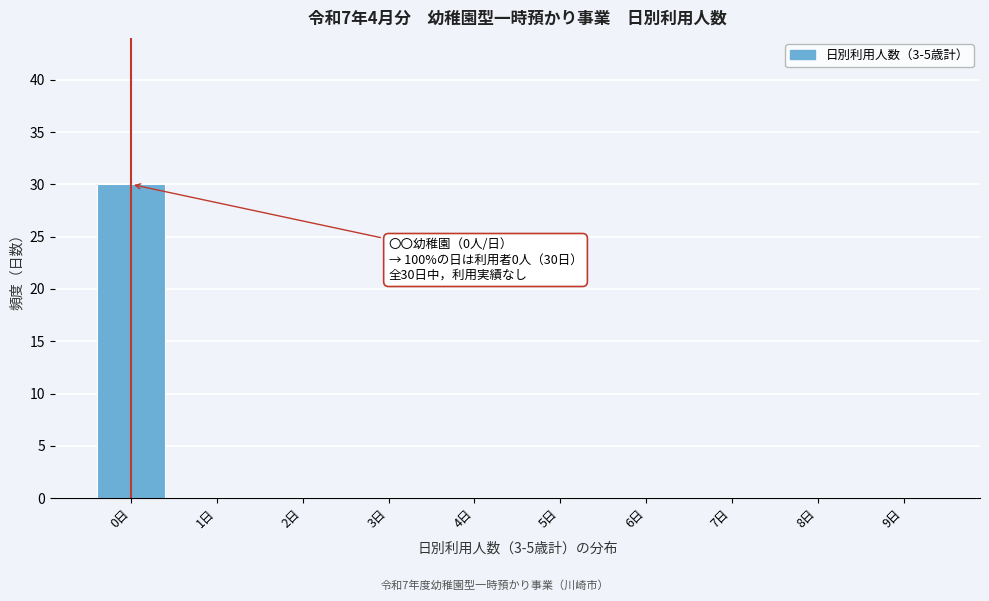

Reading left to right, transcribe all the data shown in this chart.

0日=30	1日=0	2日=0	3日=0	4日=0	5日=0	6日=0	7日=0	8日=0	9日=0